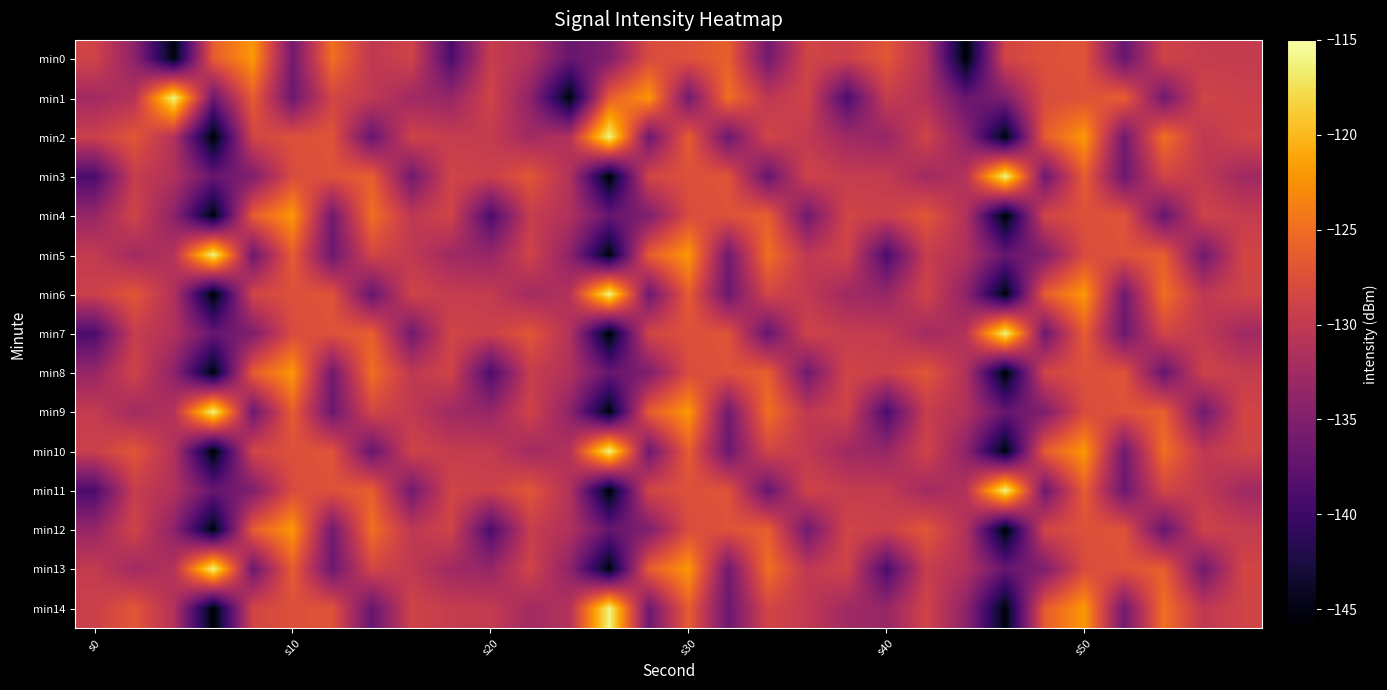

How many categories are shown in the chart?

30